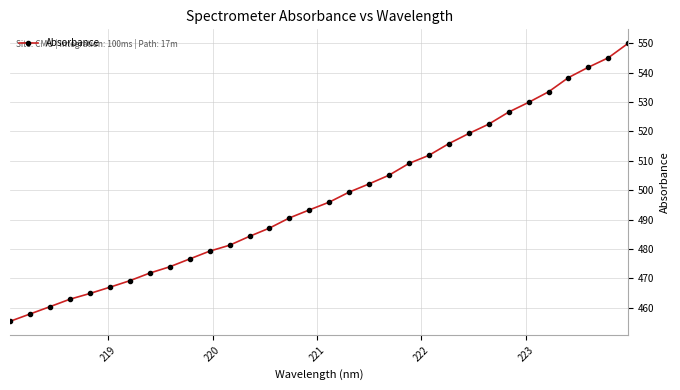

How many lines are shown in the chart?

1